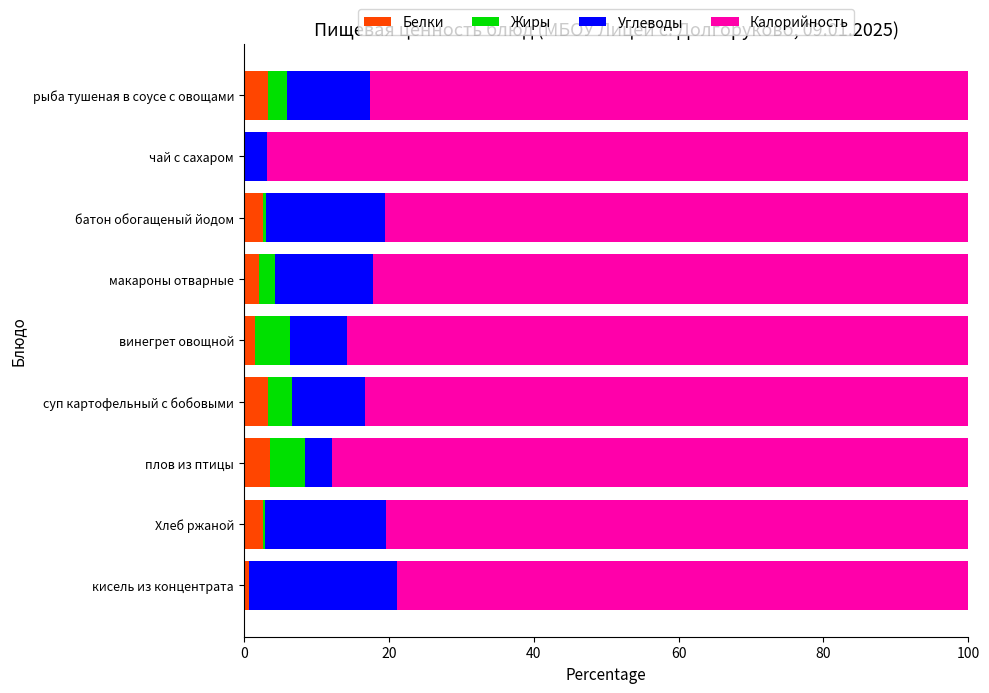

What is the sum of all Белки values?

20.0